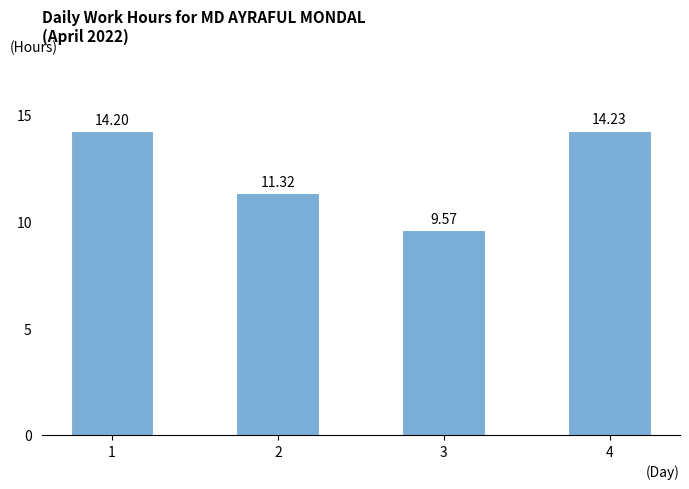

What is the minimum value shown in the chart?

9.6